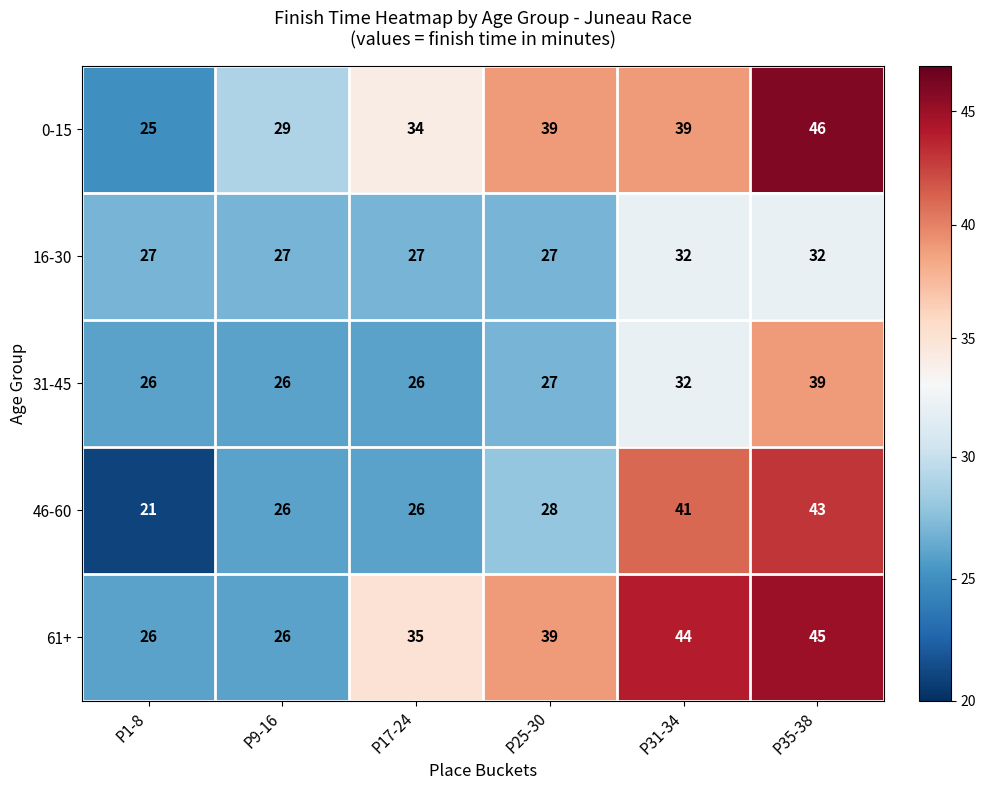

At how many categories does at least one series exceed 24?

6